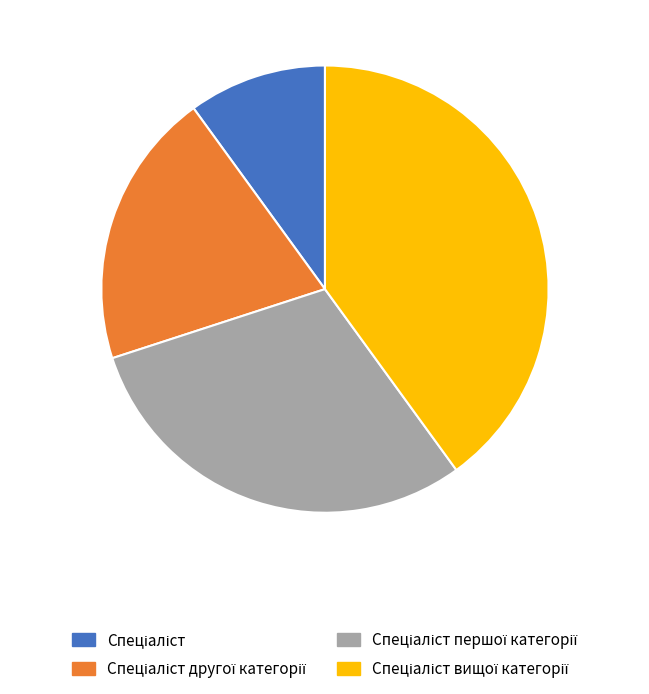

Is there a majority slice in this chart?

No